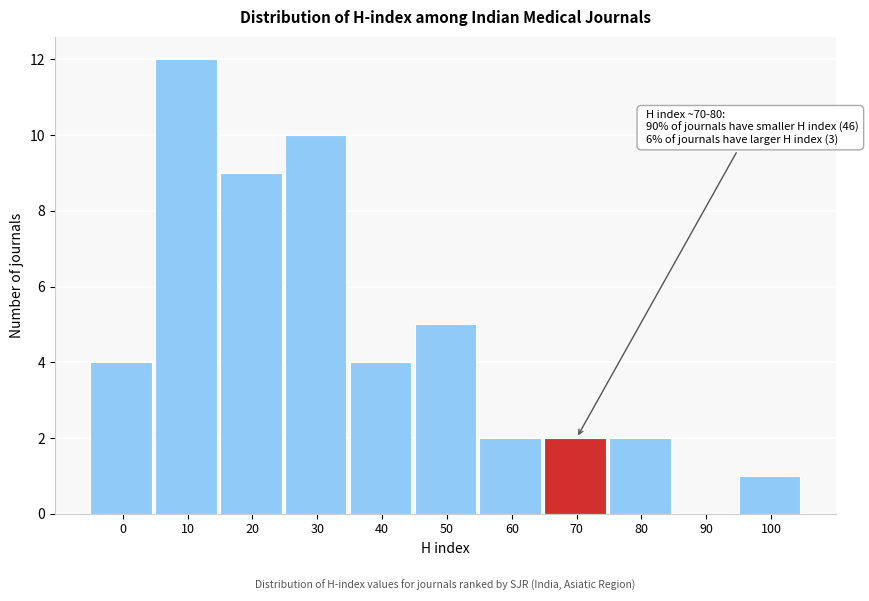

Reading right to left, what are all the values shown in this chart?

100=1	90=0	80=2	70=2	60=2	50=5	40=4	30=10	20=9	10=12	0=4